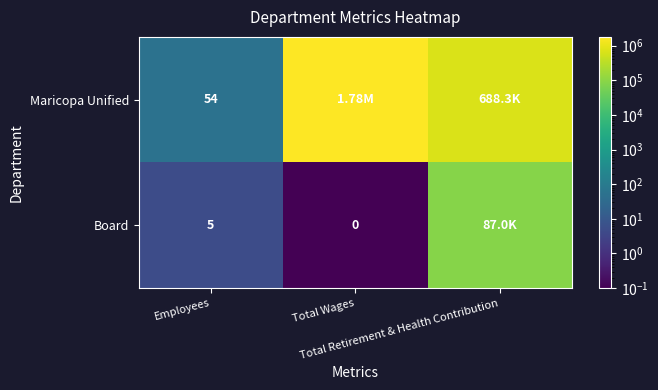

How many data points in Board are above 5?

1